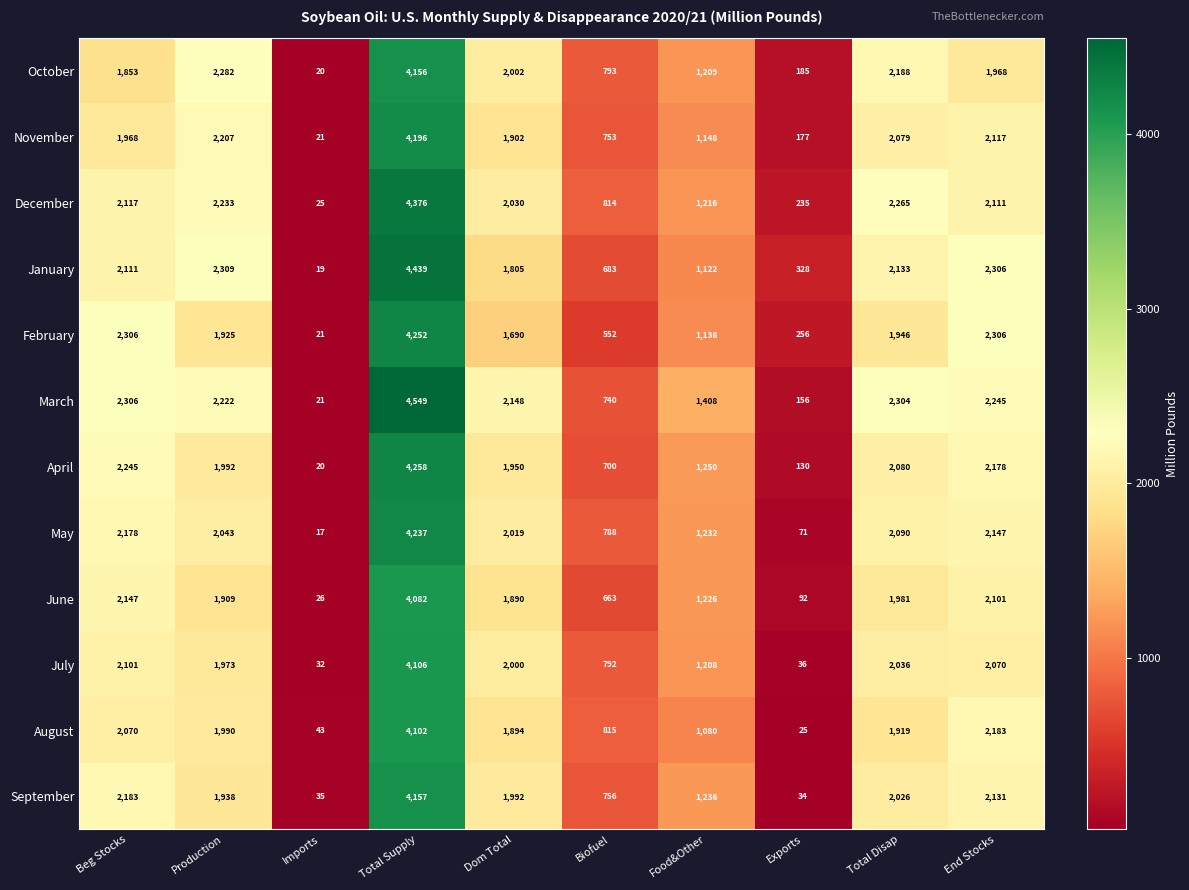

At which category is the sum across all series the highest?

Total Supply